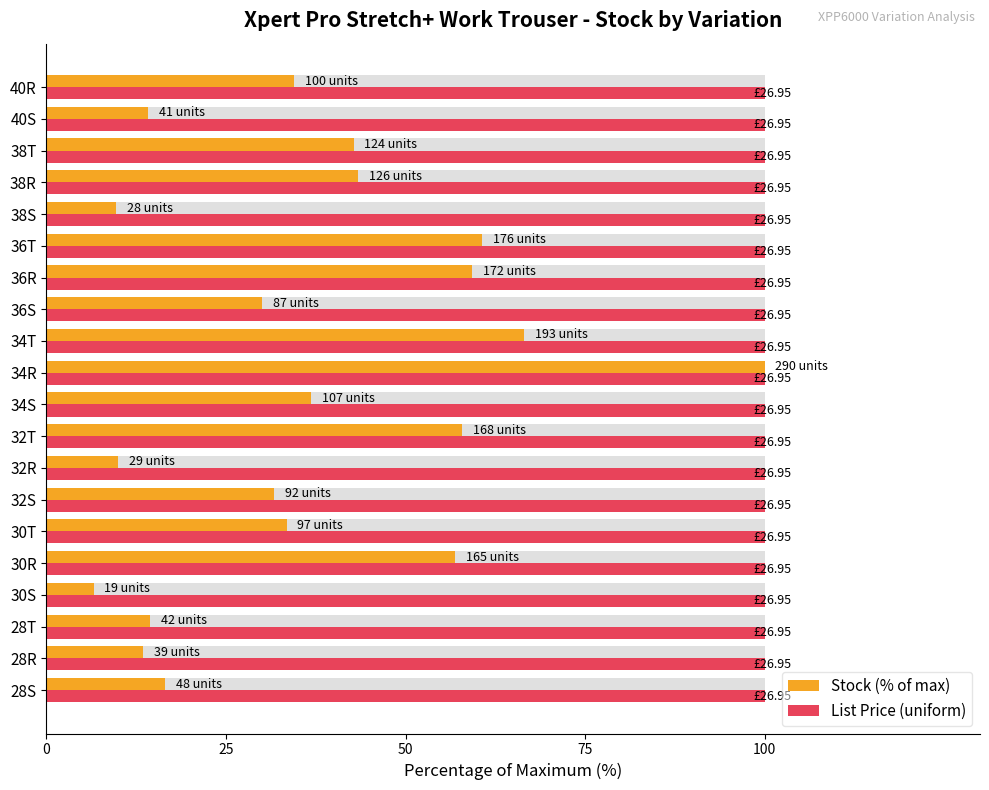

What are all the series names shown in the legend?

Stock (% of max), List Price (uniform)